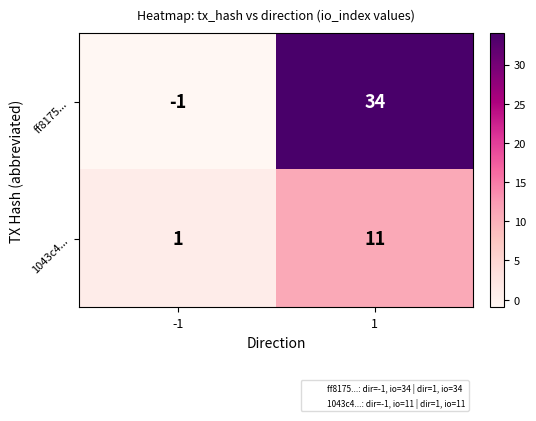

Reading left to right, extract all data points from this chart.

ff8175...: -1=-1	1=34
1043c4...: -1=1	1=11